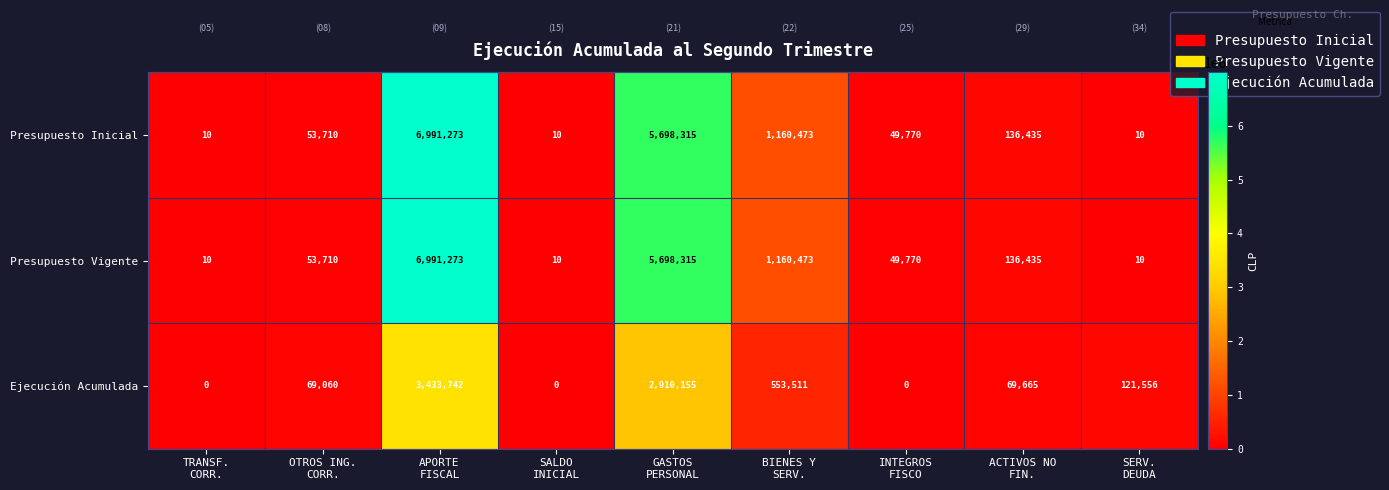

Reading left to right, what are all the values shown in this chart?

Presupuesto Inicial: 10	53710	6991273	10	5698315	1160473	49770	136435	10
Presupuesto Vigente: 10	53710	6991273	10	5698315	1160473	49770	136435	10
Ejecución Acumulada: 0	69060	3433742	0	2910155	553511	0	69665	121556